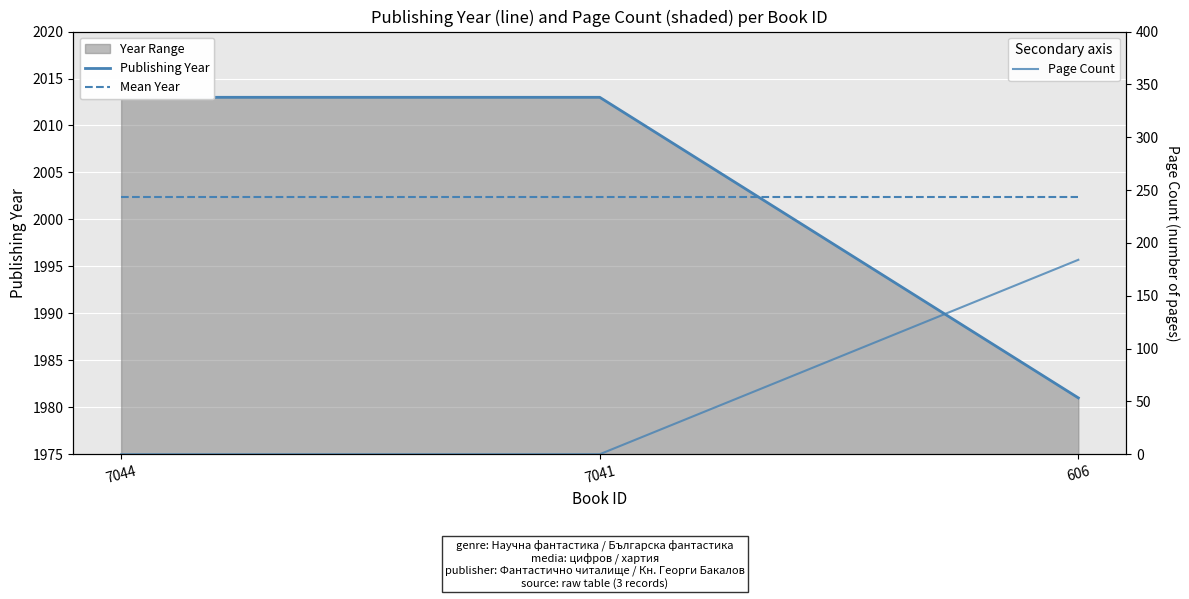

What is the total value across all series at 7041?

4015.3